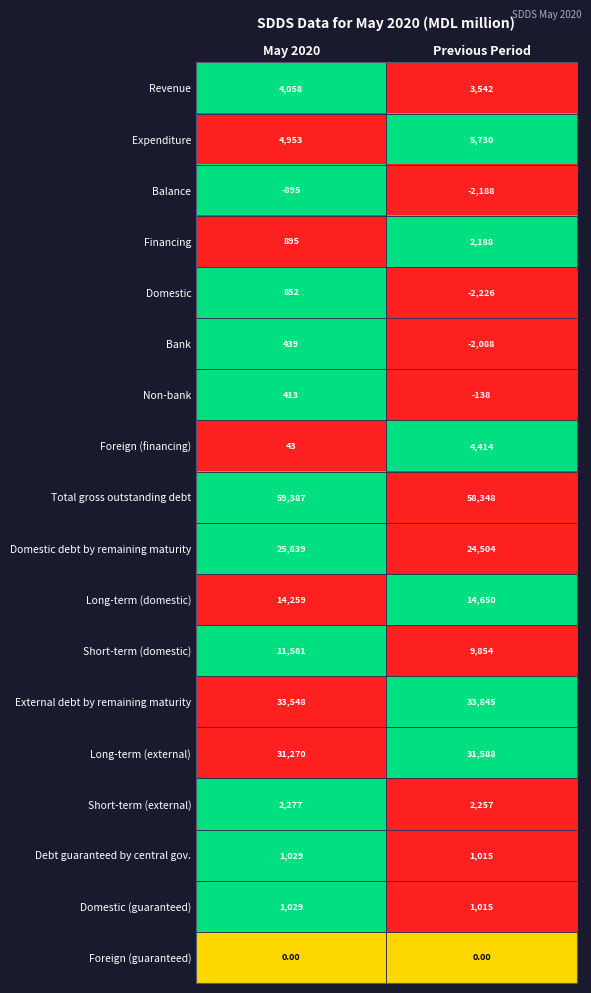

At which label is Non-bank closest to 137?

Previous Period